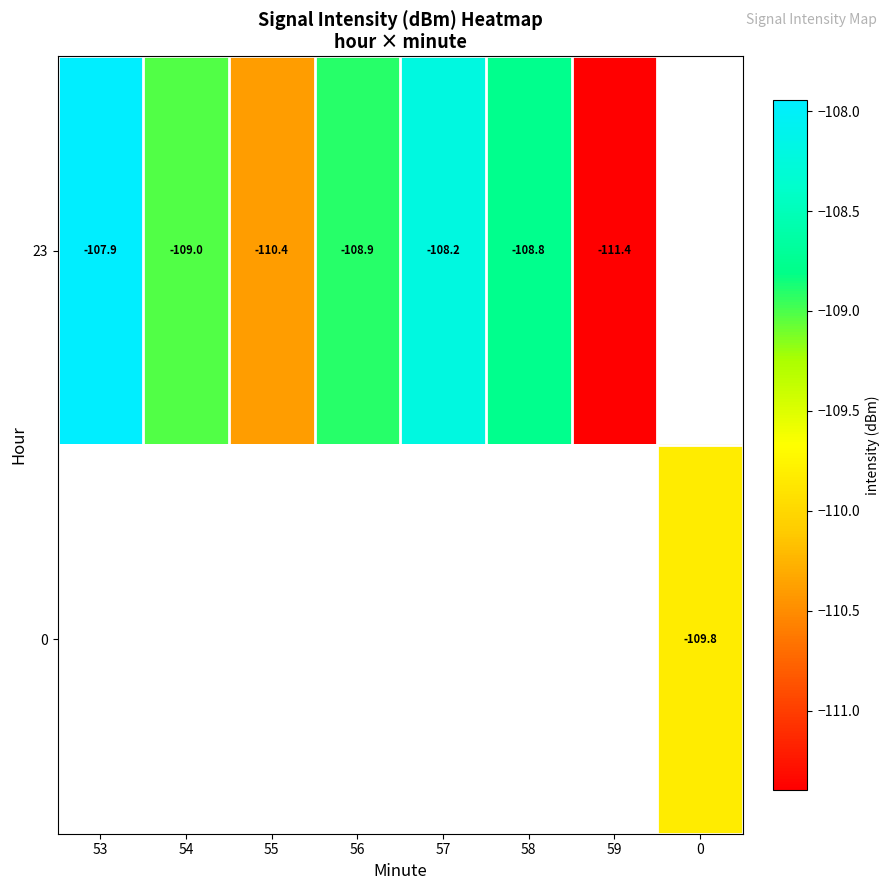

Rank the categories by 23 value from lowest to highest.

59, 55, 54, 56, 58, 57, 53, 0